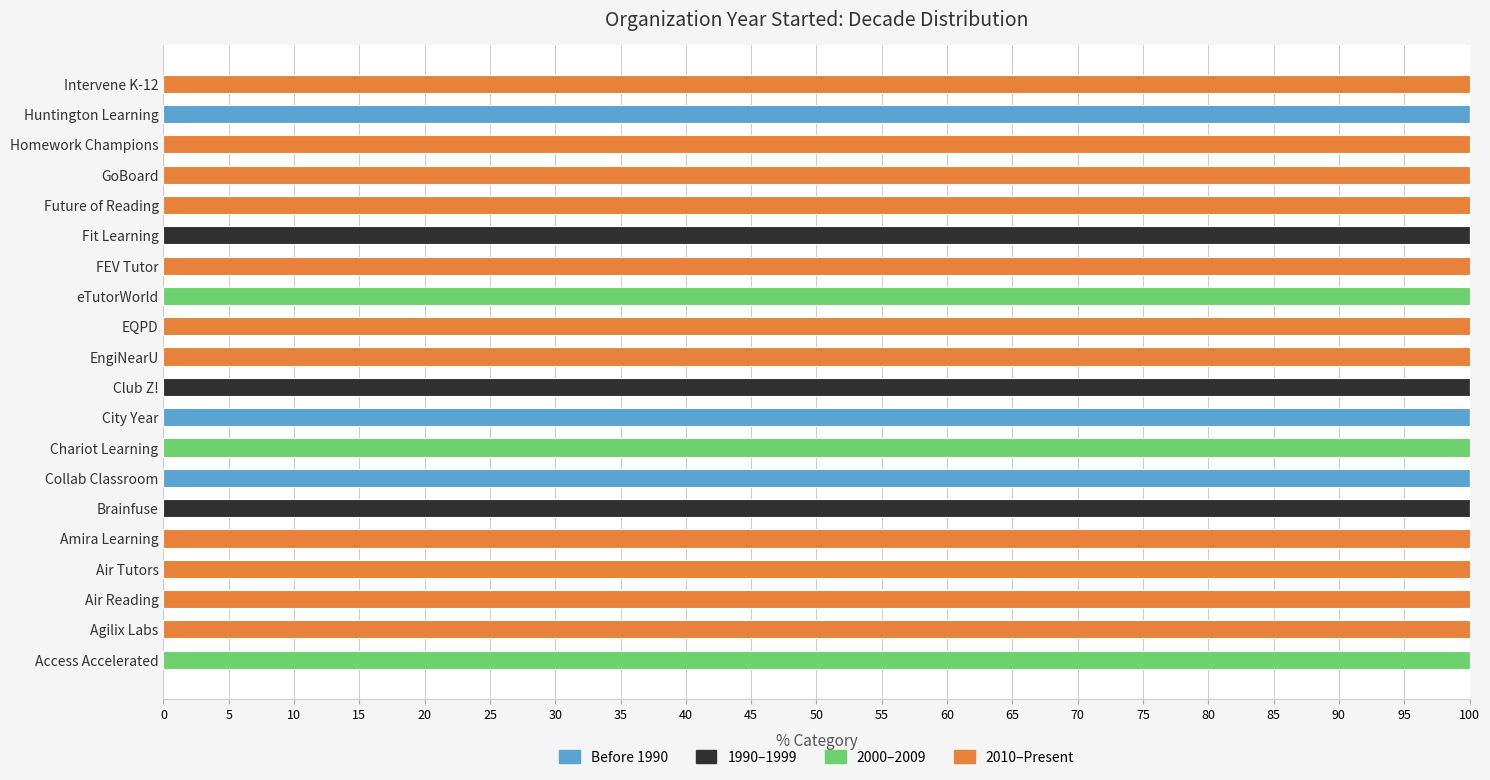

What are all the series names shown in the legend?

Before 1990, 1990–1999, 2000–2009, 2010–Present